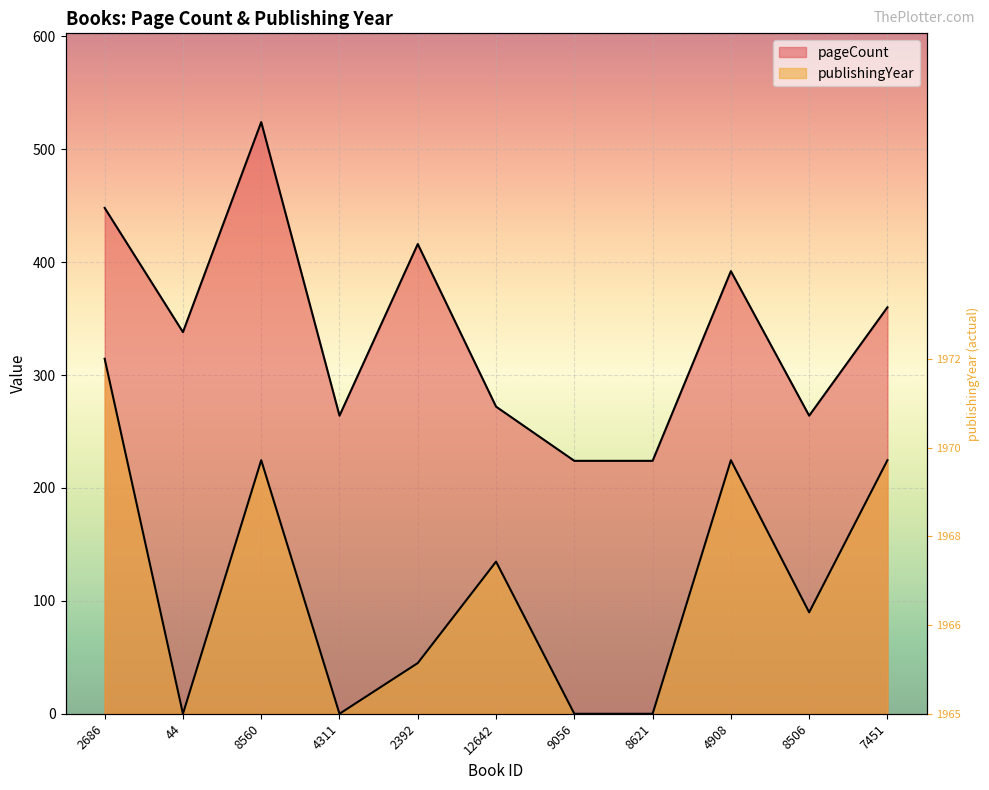

Rank the categories by publishingYear value from highest to lowest.

2686, 8560, 4908, 7451, 12642, 8506, 2392, 44, 4311, 9056, 8621